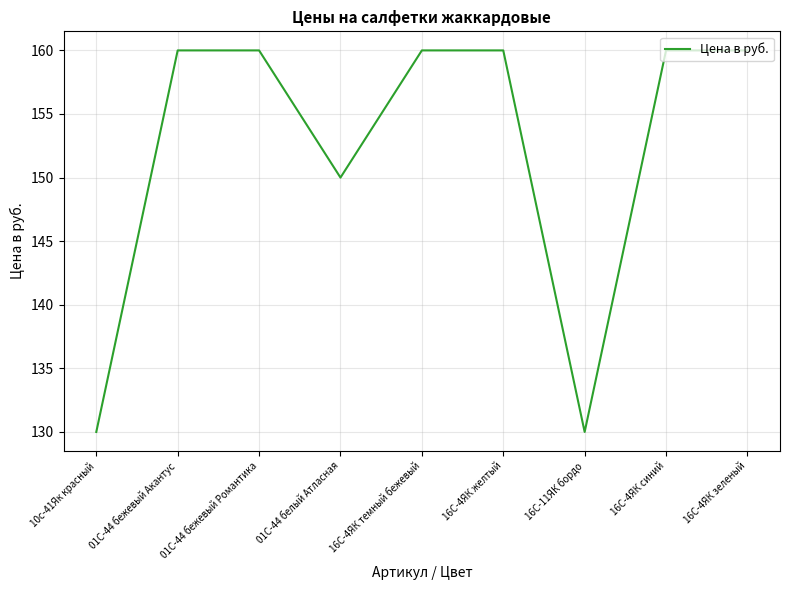

What is the minimum value shown in the chart?

130